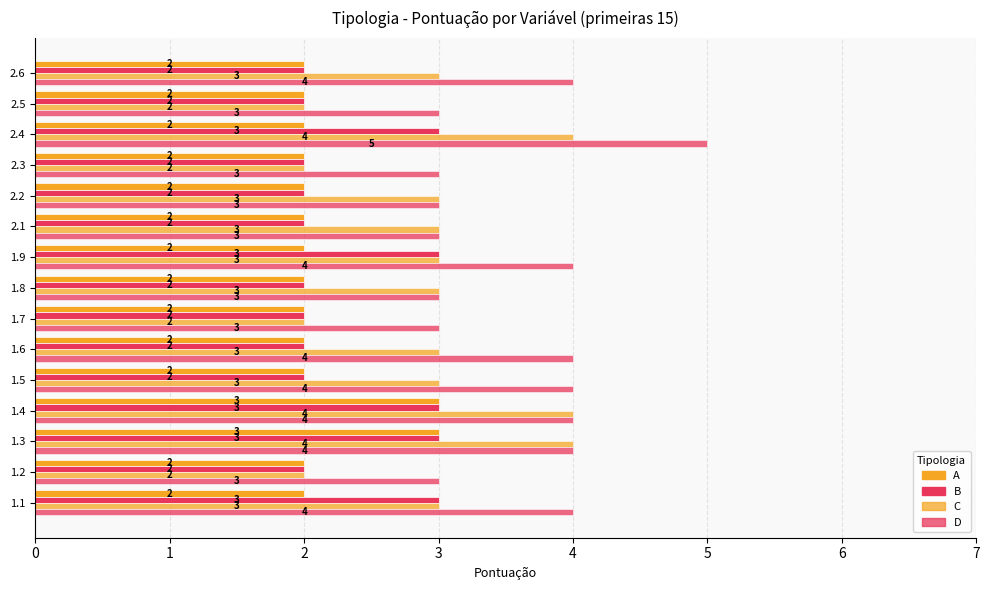

What is the value of the A bar at the 4th from the left?

3